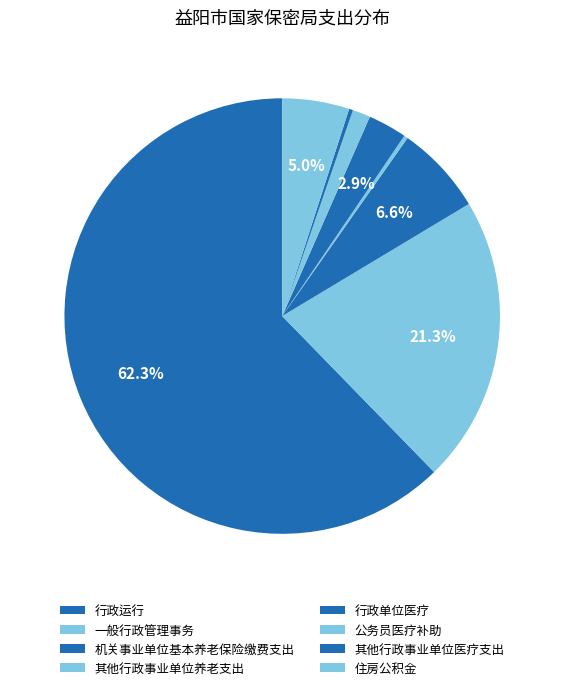

Is it true that 住房公积金 is 5% of the pie?

True